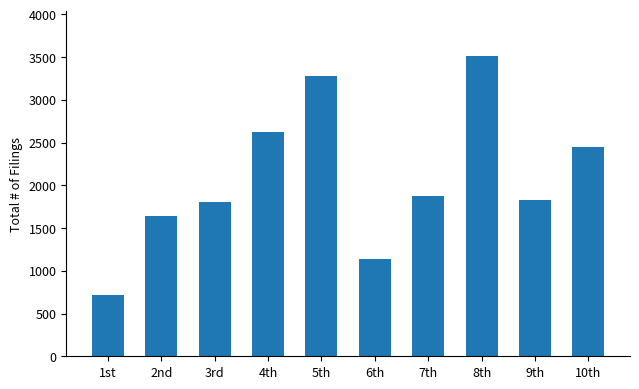

Between 1st and 4th, which is larger?

4th